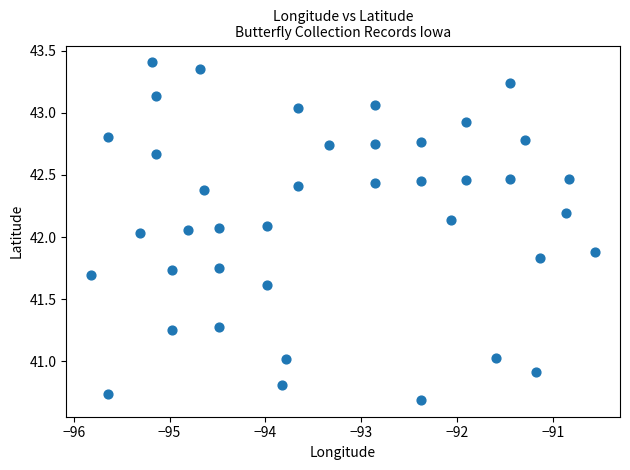

What is the range of X values (max minus min)?

5.3